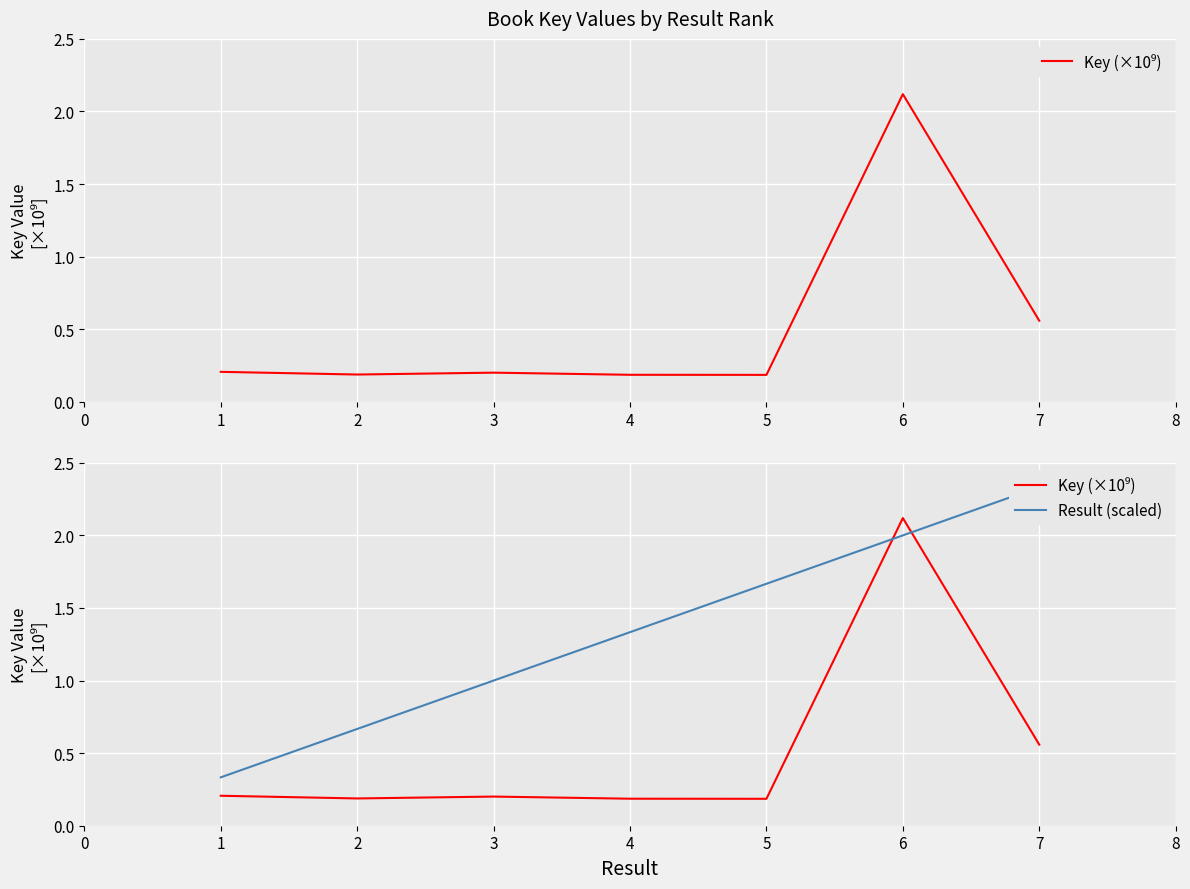

What is the value of the Key (×10⁹) point at the 7th from the left?

0.6